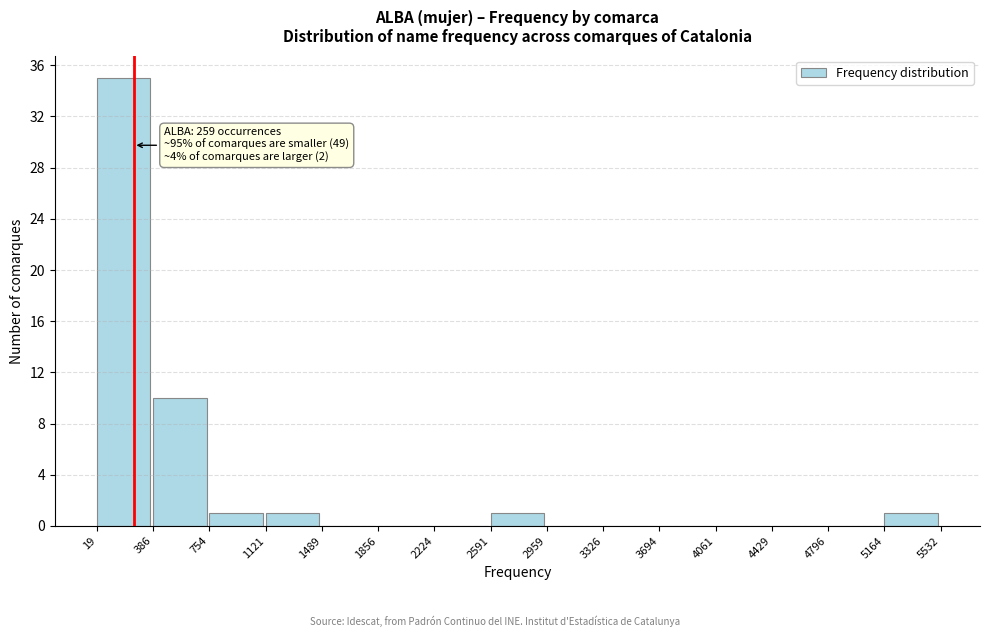

Which range on the x-axis has the tallest bar?

19 to 386